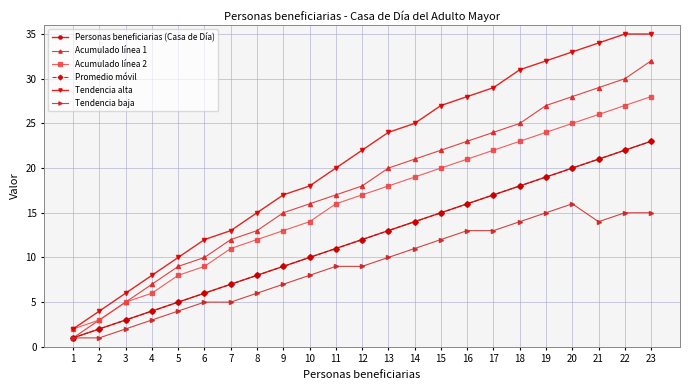

True or false: Tendencia alta has more than 0 interior local peaks.

False